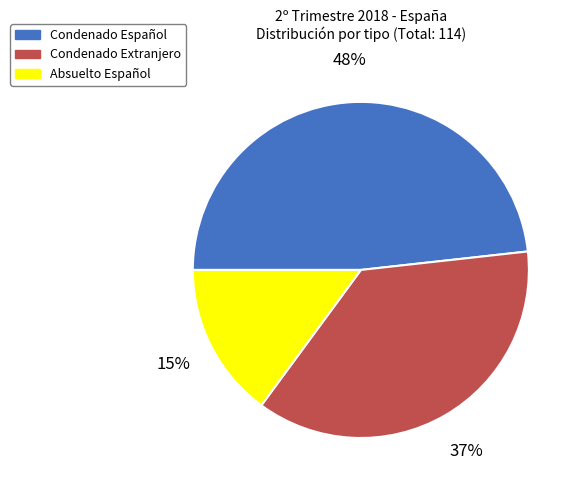

Is there any slice that represents more than half of the pie?

No